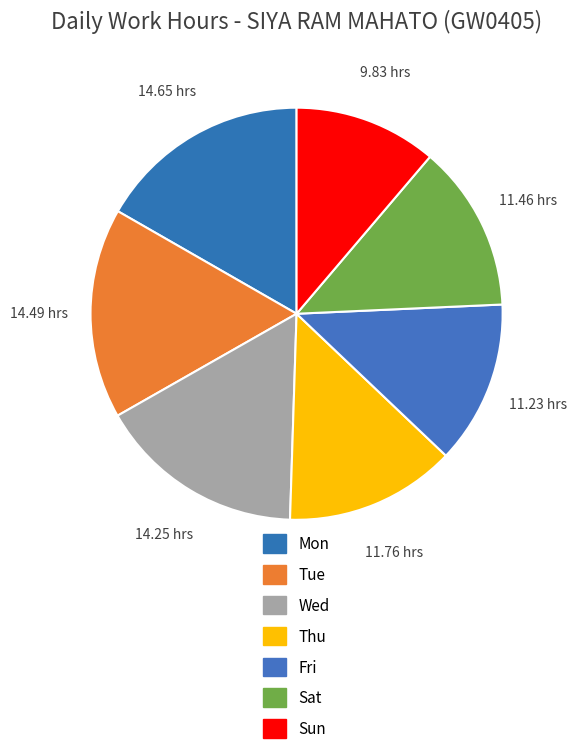

How many segments does this pie chart have?

7